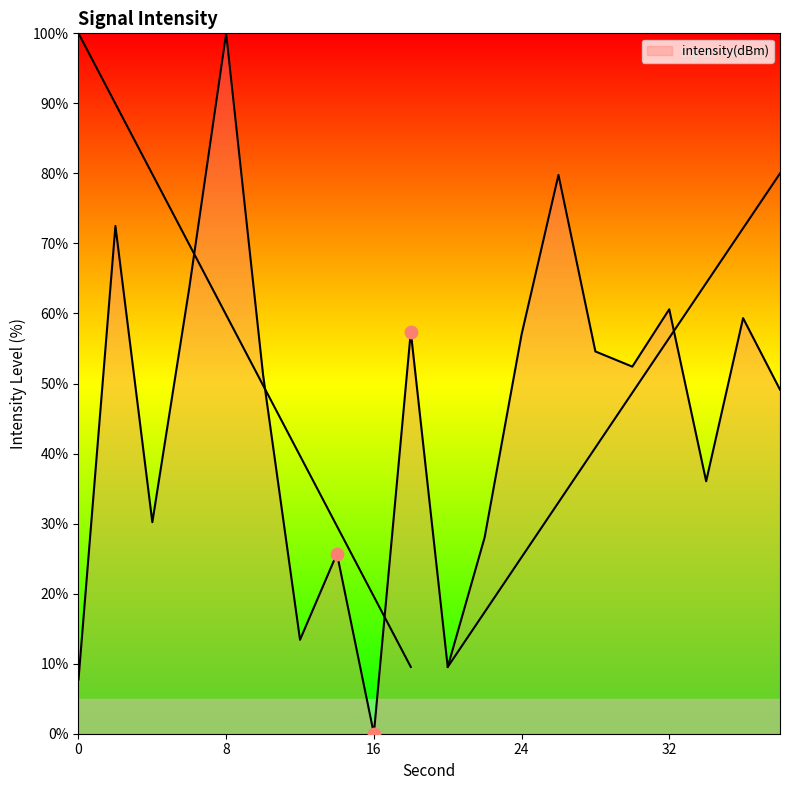

Between 8 and 32, which is larger?

8